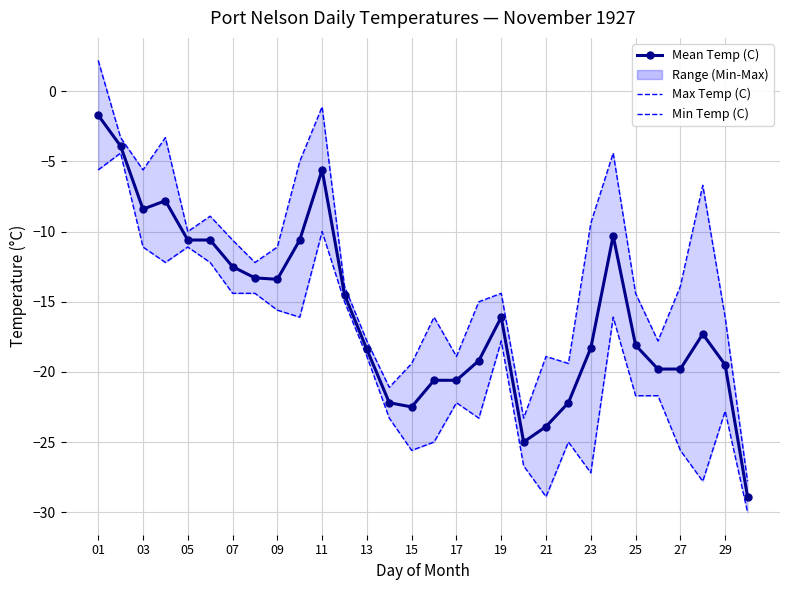

Rank the series by their maximum value, from lowest to highest.

Min Temp (C), Mean Temp (C), Max Temp (C)